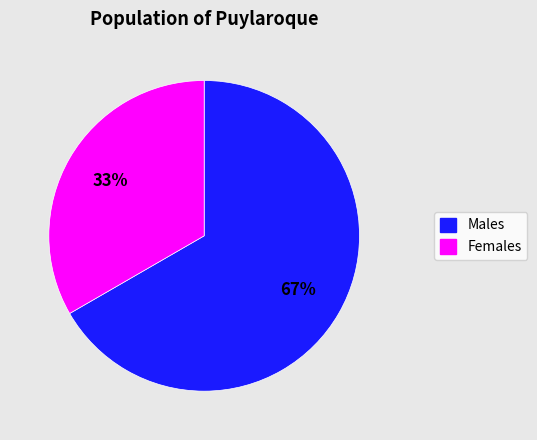

Do Males and Females together represent more than half of the pie?

Yes